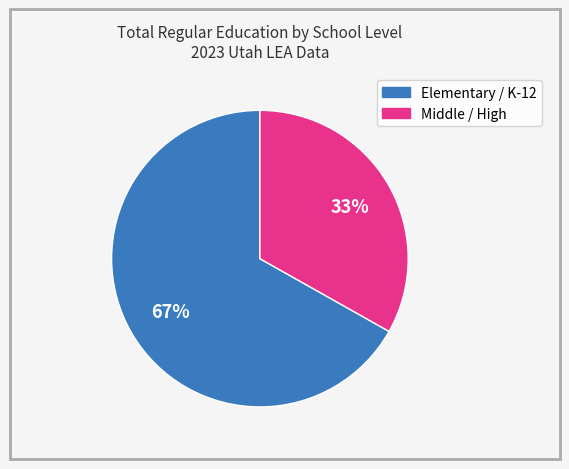

To the nearest percent, what is the average slice percentage?

50%